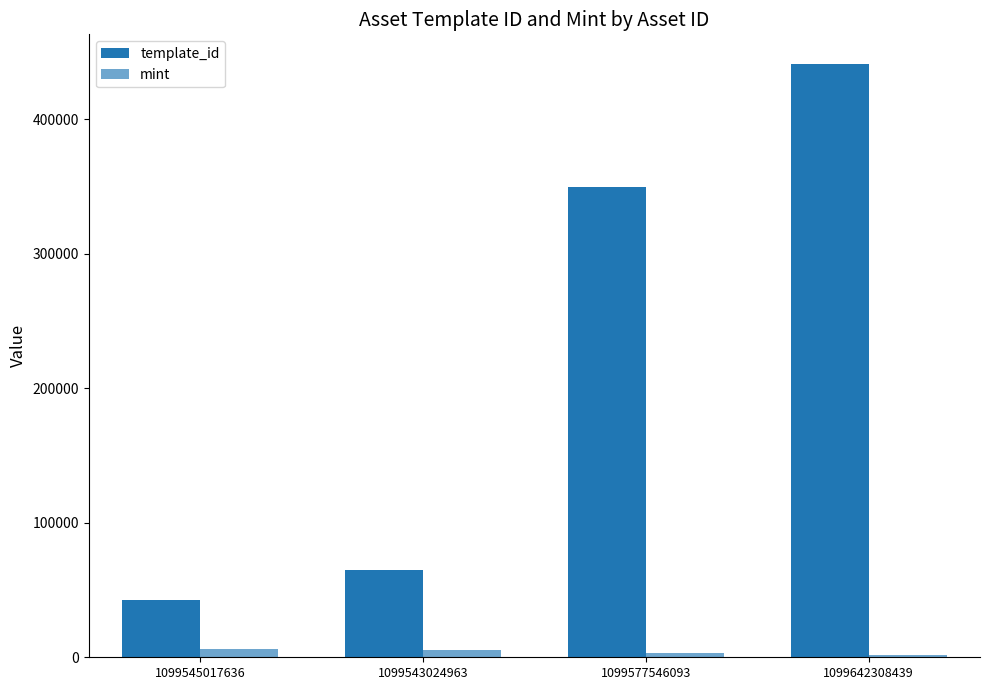

Does the chart contain any negative values?

No